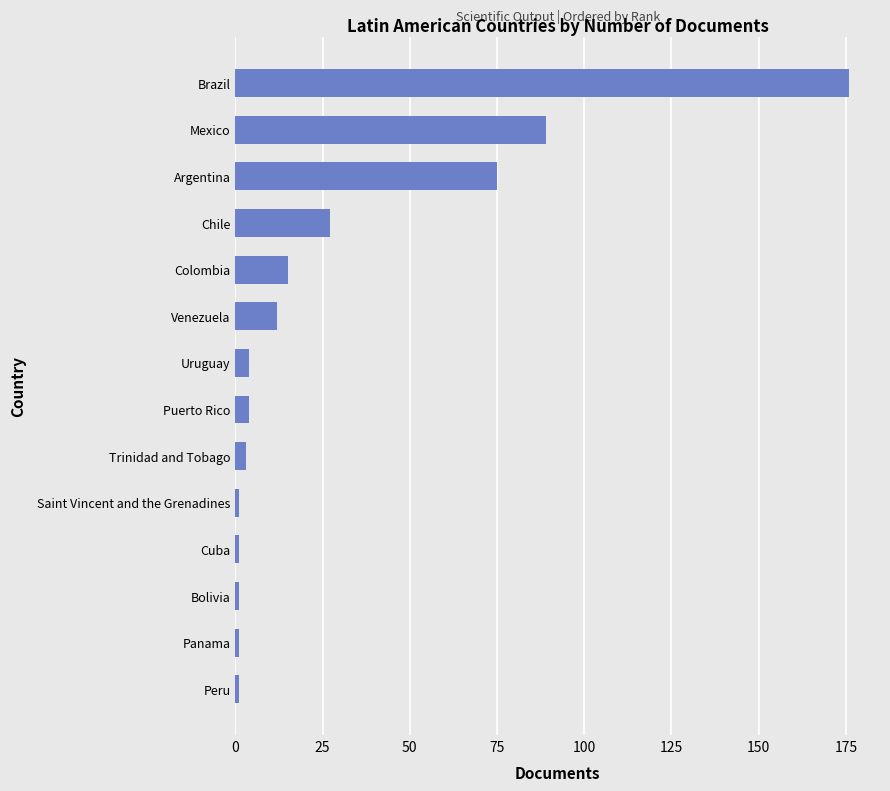

The value at Puerto Rico is 4. True or false?

True